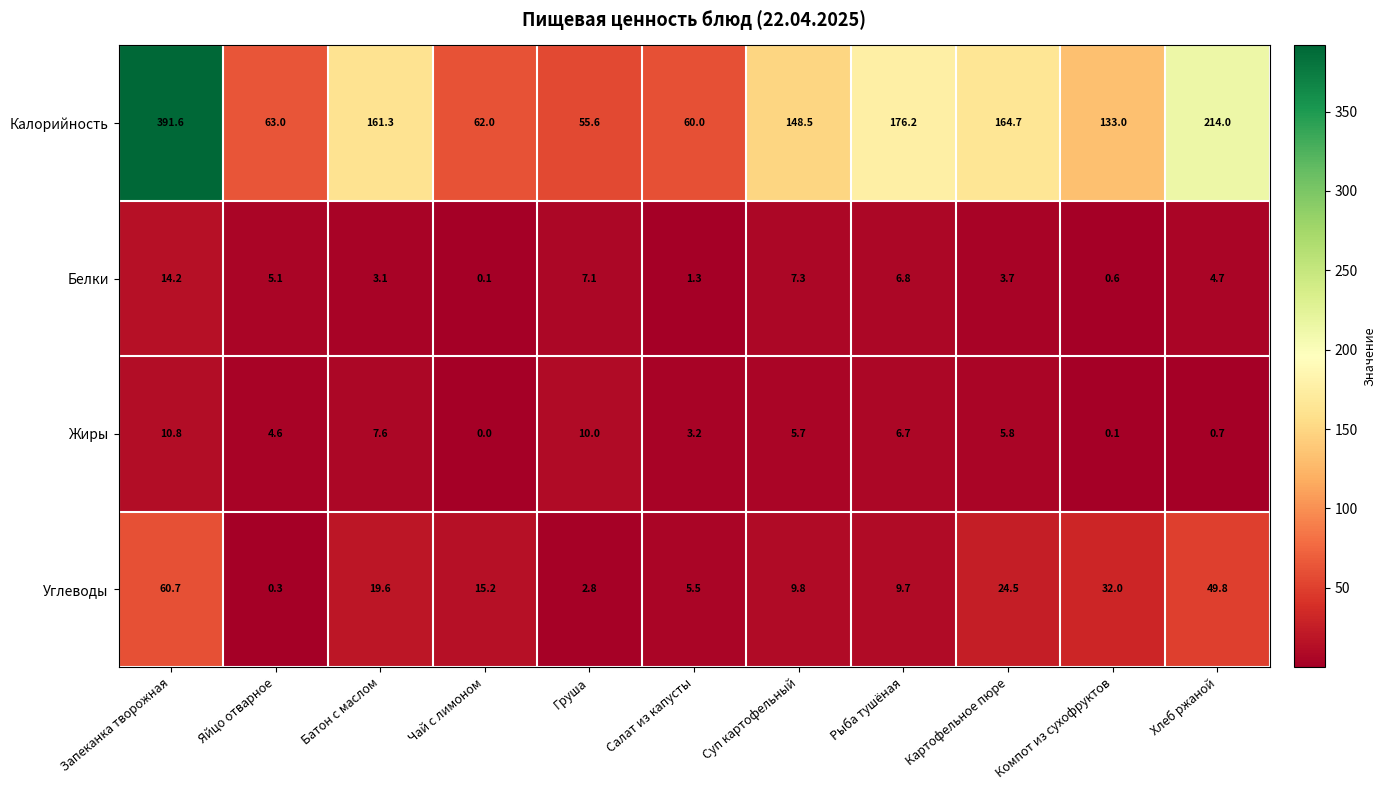

Is it true that Жиры equals 6.7 at Рыба тушёная?

True